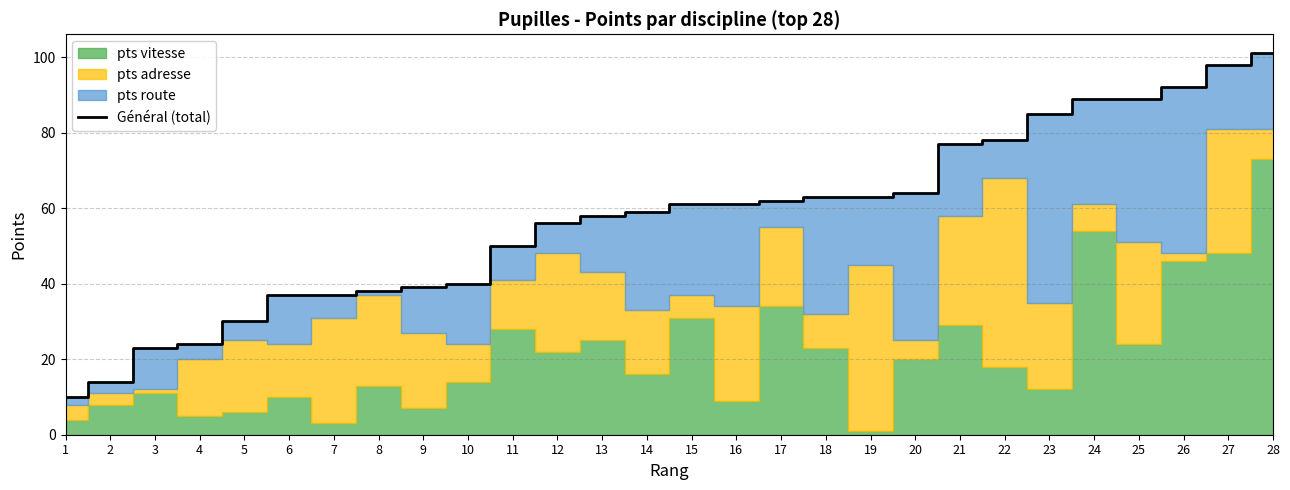

Reading right to left, list all the values displayed in this chart.

28=101	27=98	26=92	25=89	24=89	23=85	22=78	21=77	20=64	19=63	18=63	17=62	16=61	15=61	14=59	13=58	12=56	11=50	10=40	9=39	8=38	7=37	6=37	5=30	4=24	3=23	2=14	1=10